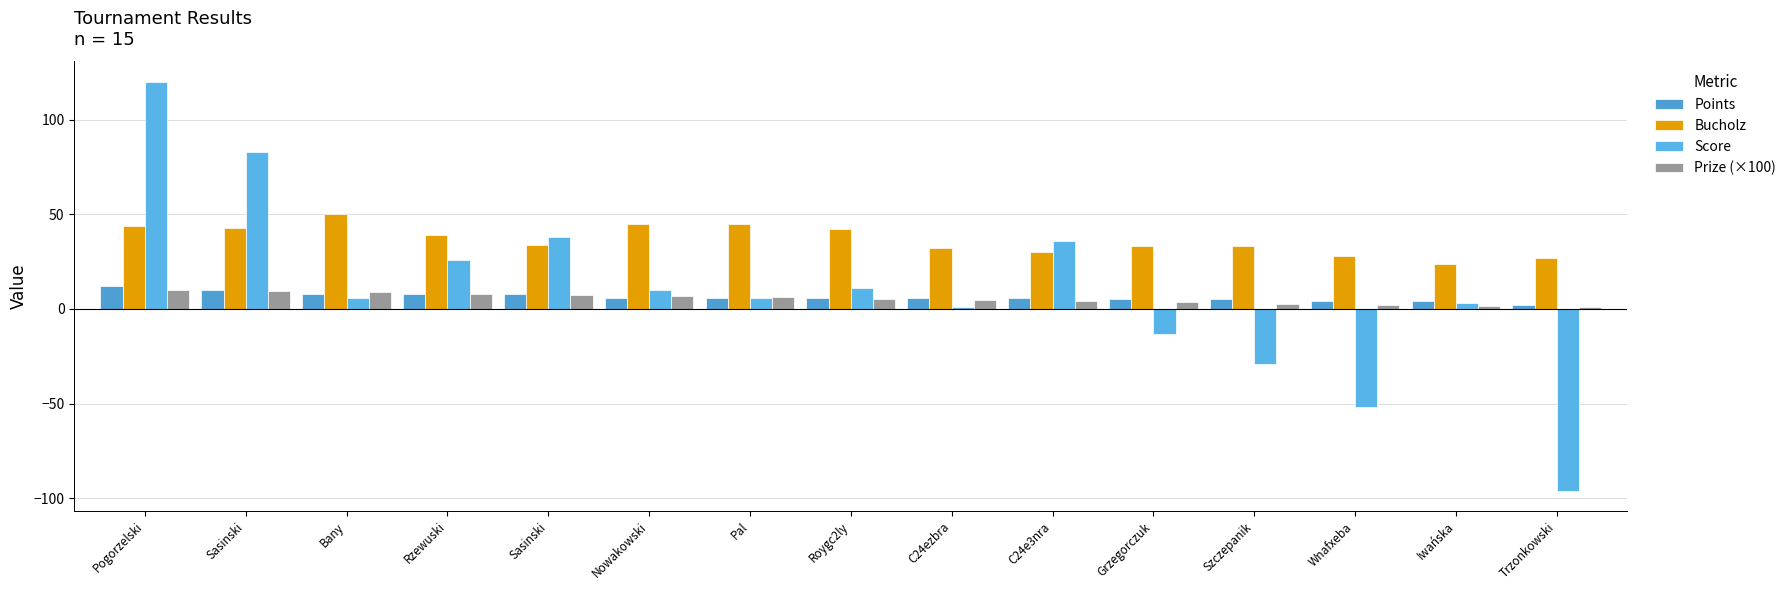

Are the bars horizontal?

No